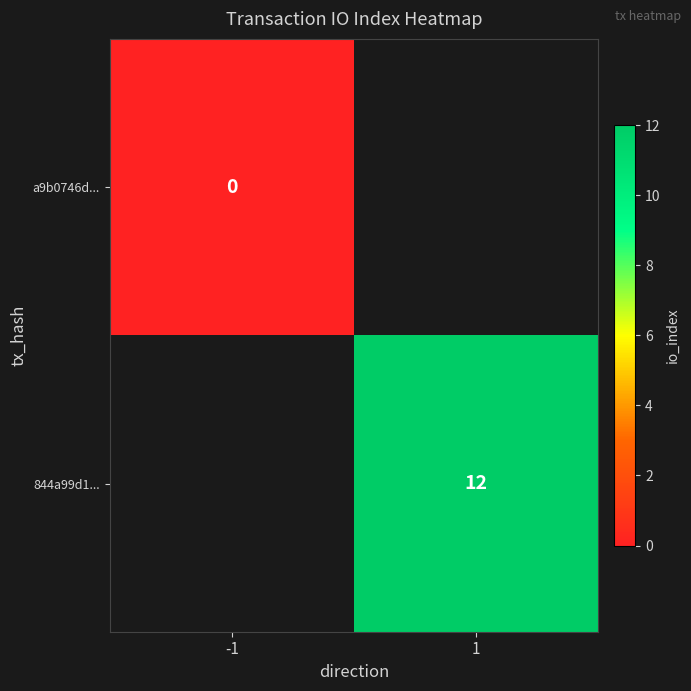

True or false: 844a99d1... has a value of 12 at 1.

True